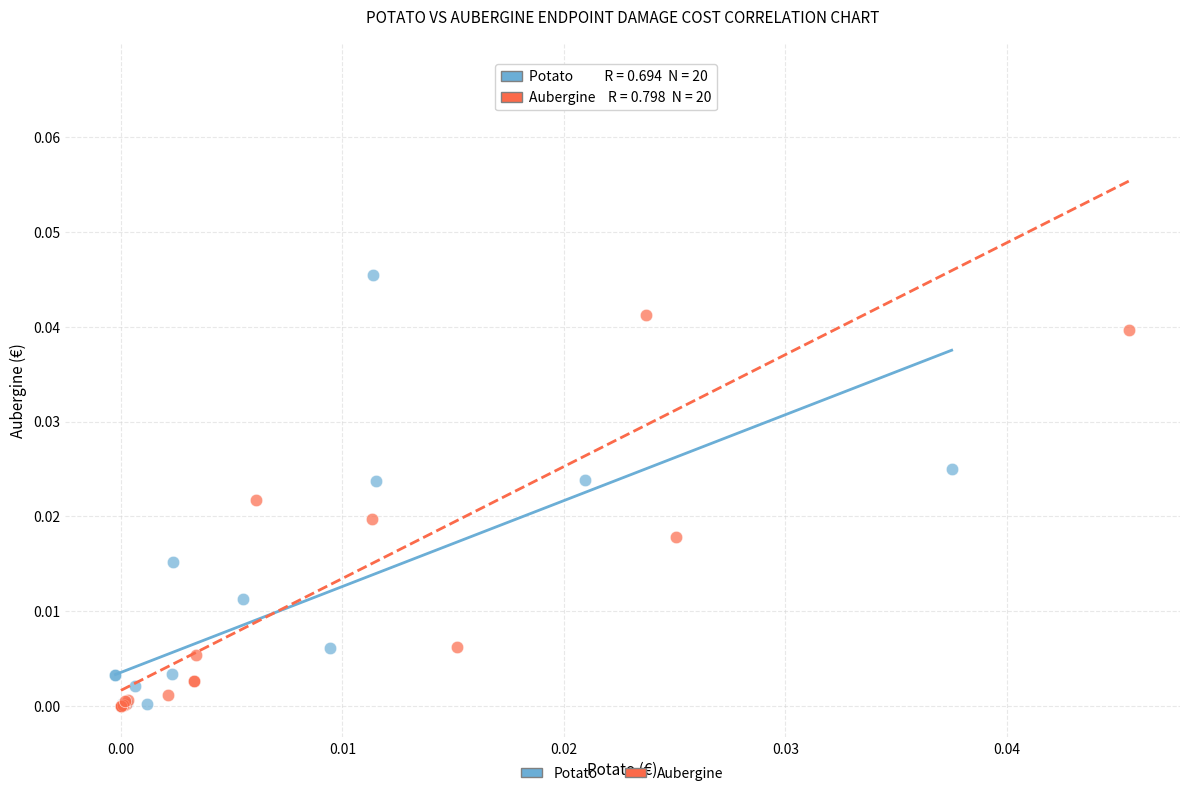

Which series has the largest Y range (max minus min)?

Aubergine